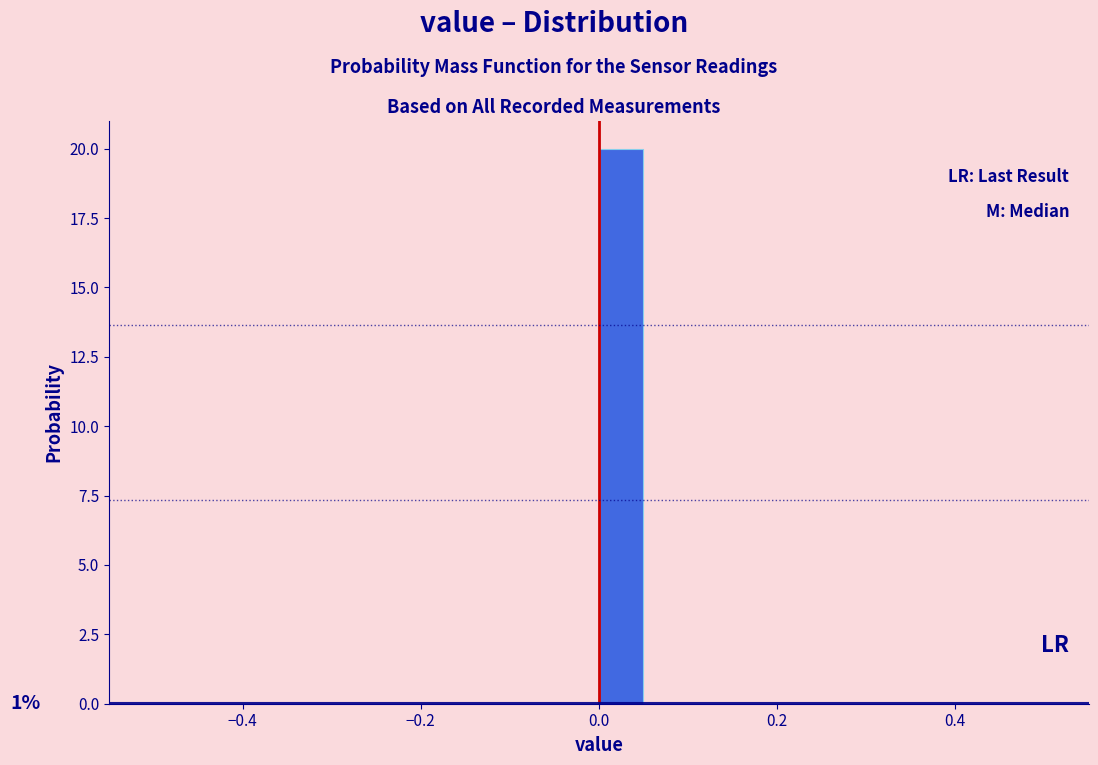

Read against the x-axis, roughly where is the centre of the tallest bar?

0.02